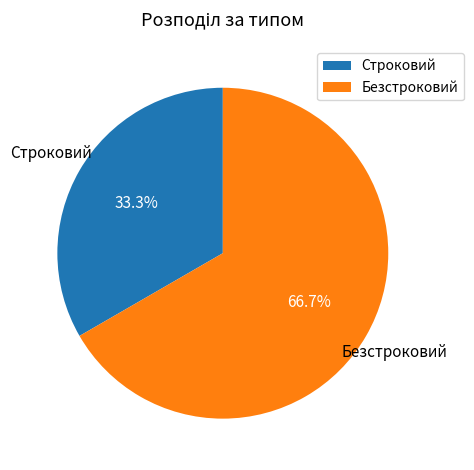

To the nearest percent, what is the average slice percentage?

50%